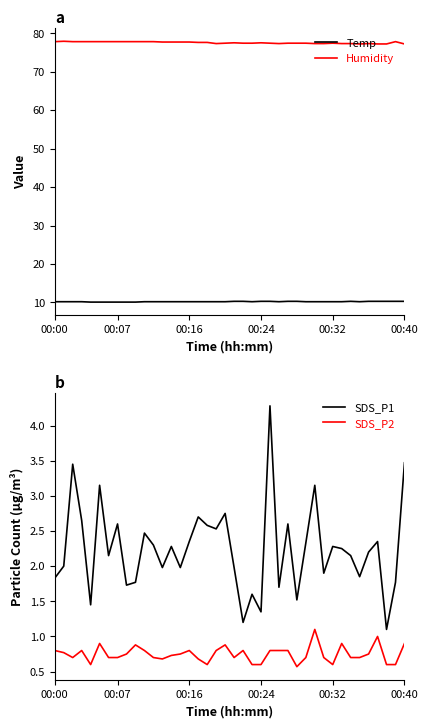

What is the label of the 6th point from the right?

34